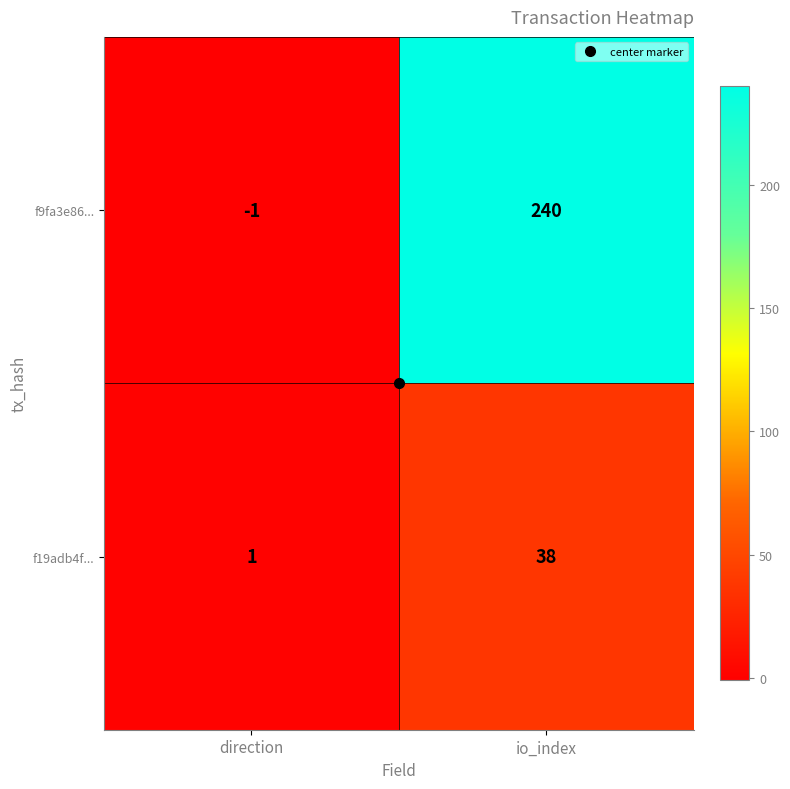

Which category has the highest value in the f19adb4f... series?

io_index